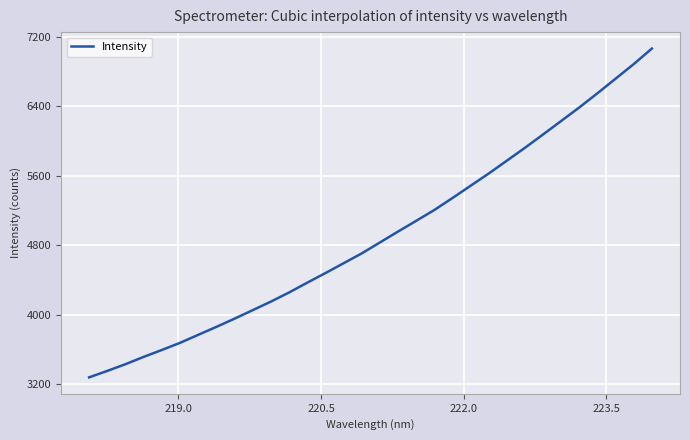

What is the difference between the maximum and minimum values?

3780.4